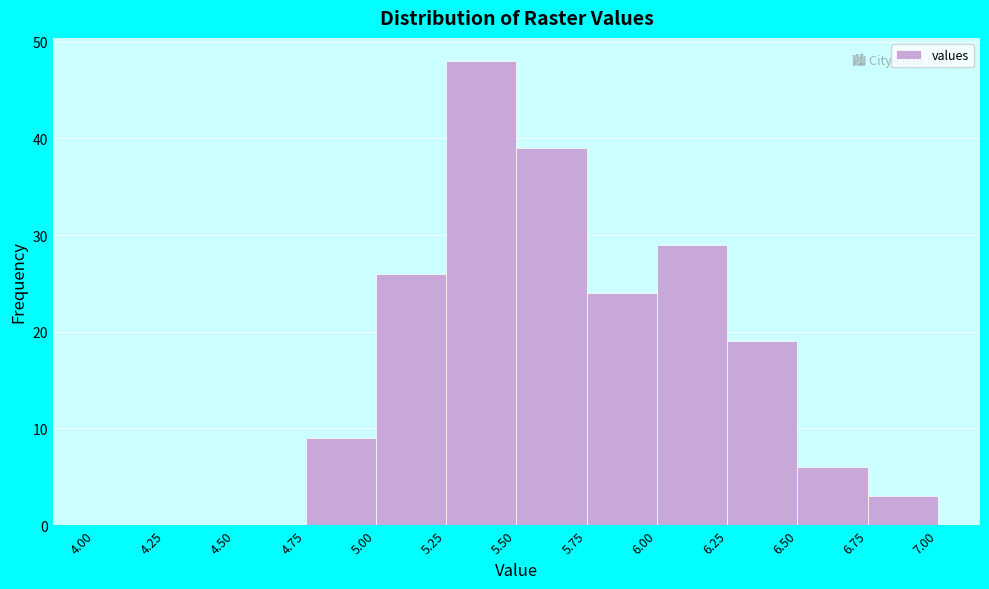

Over which range of the x-axis is the bar tallest?

5.25 to 5.50